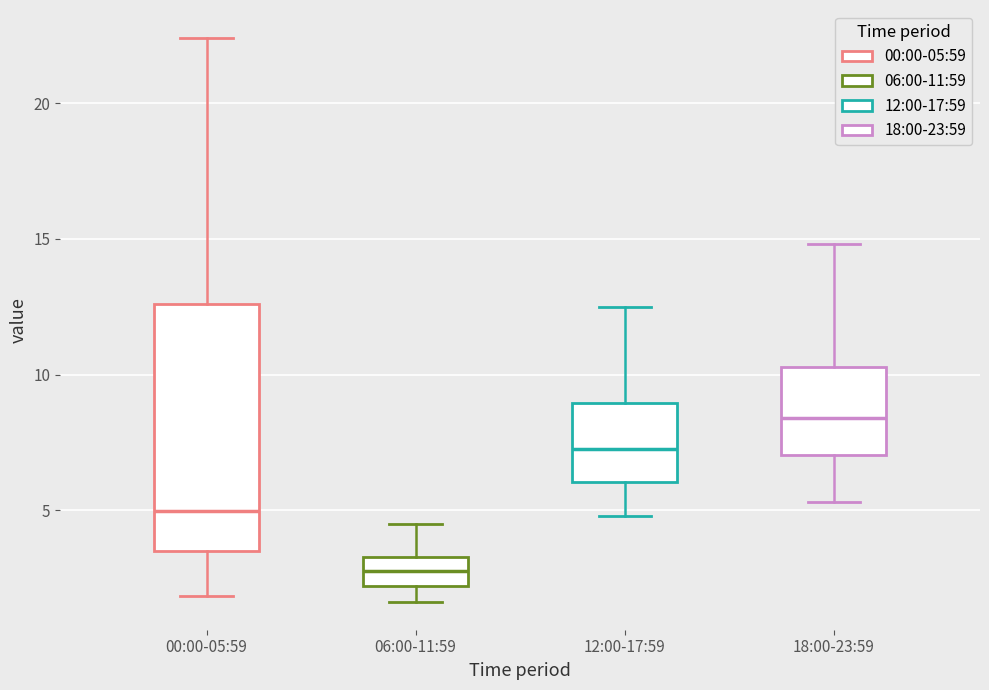

Where does the lower whisker of the box for 00:00-05:59 end on the y-axis? The values are not printed on the chart, so give them approximately, as read against the axis.

2.0